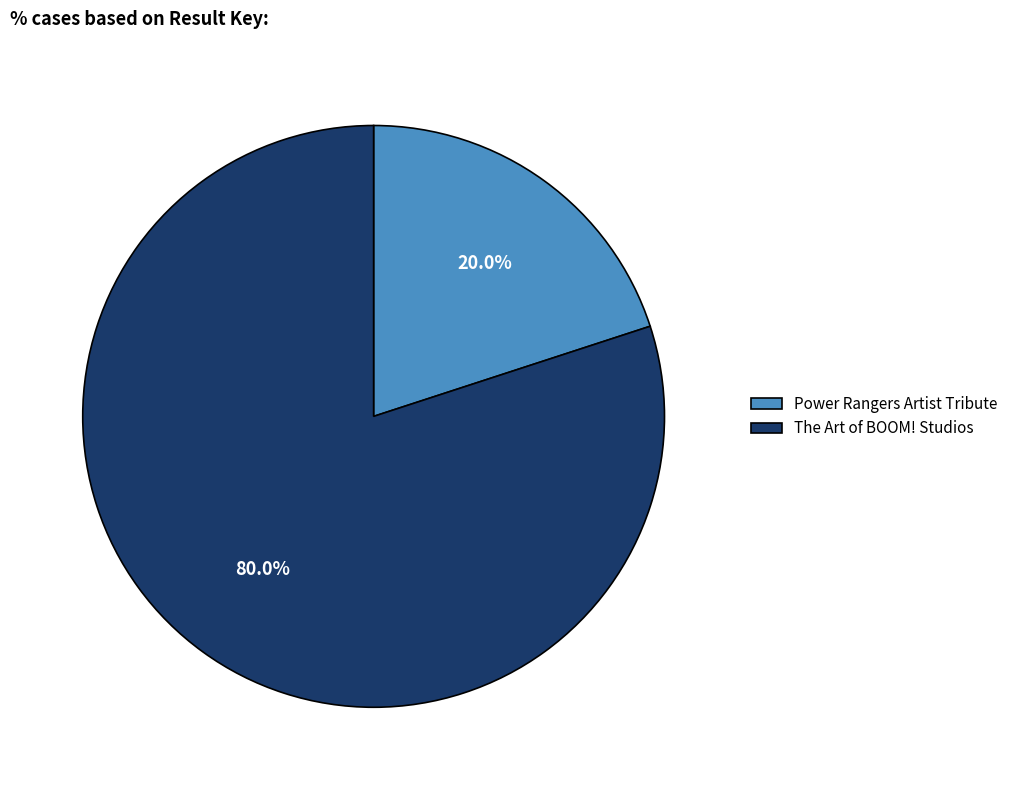

What is the largest slice in the pie chart?

The Art of BOOM! Studios